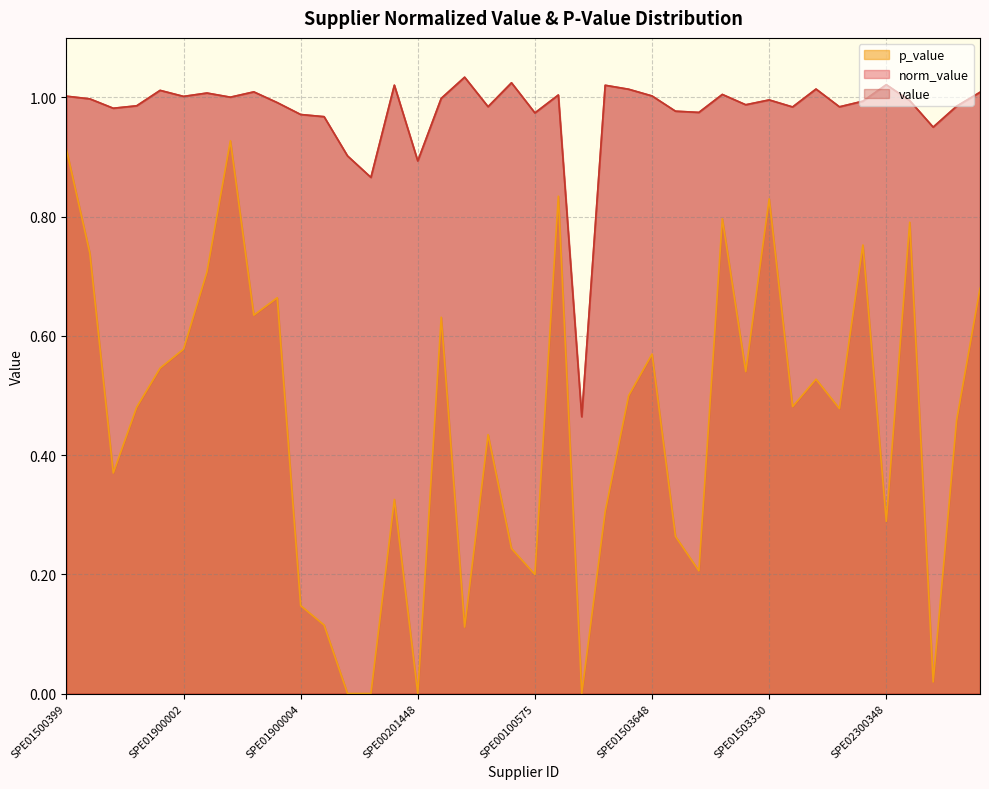

At SPE00100575, list the series in order from smallest to largest.

p_value, value, norm_value